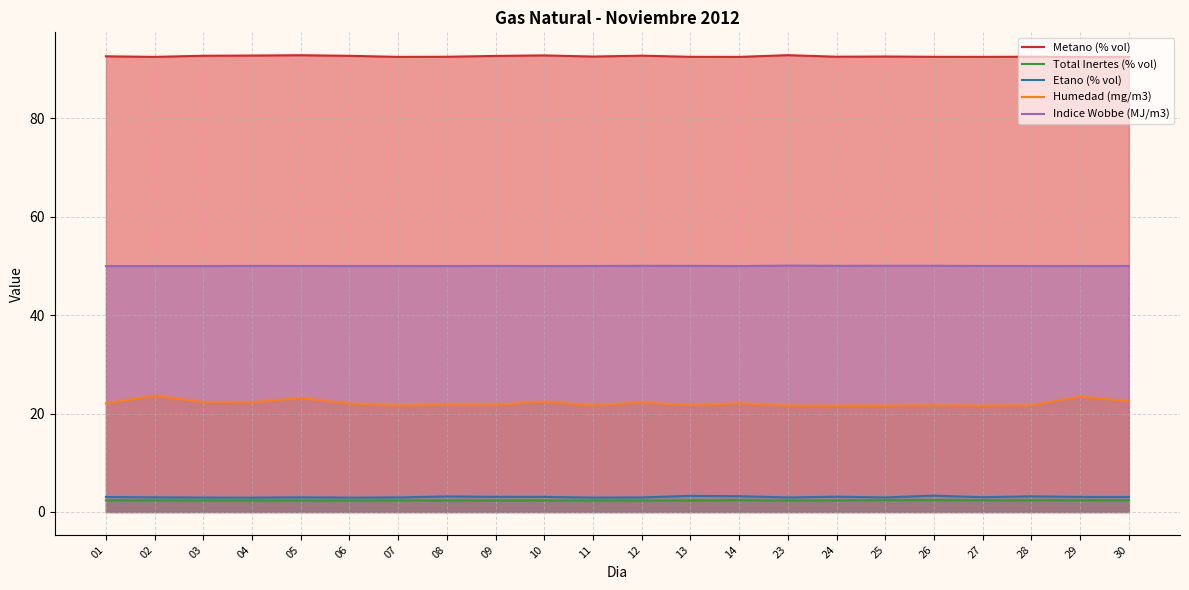

Reading left to right, extract all data points from this chart.

Metano (% vol): 92.6	92.4	92.7	92.7	92.8	92.7	92.4	92.5	92.6	92.7	92.5	92.7	92.5	92.4	92.8	92.5	92.5	92.5	92.4	92.5	92.4	92.5
Total Inertes (% vol): 2.4	2.4	2.3	2.3	2.3	2.3	2.3	2.3	2.3	2.3	2.3	2.3	2.3	2.4	2.3	2.3	2.4	2.4	2.4	2.4	2.4	2.4
Etano (% vol): 3.0	3.0	2.9	2.9	3.0	2.9	3.0	3.2	3.1	3.1	2.9	2.9	3.3	3.2	3.0	3.1	3.0	3.3	3.0	3.2	3.0	3.0
Humedad (mg/m3): 22.1	23.6	22.3	22.3	23.1	22.0	21.6	21.8	21.8	22.4	21.6	22.2	21.7	22.1	21.6	21.6	21.6	21.7	21.6	21.7	23.4	22.5
Indice Wobbe (MJ/m3): 50.0	50.0	50.0	50.0	50.0	50.0	50.0	50.0	50.0	50.0	50.0	50.0	50.0	50.0	50.0	50.0	50.0	50.0	50.0	50.0	50.0	50.0